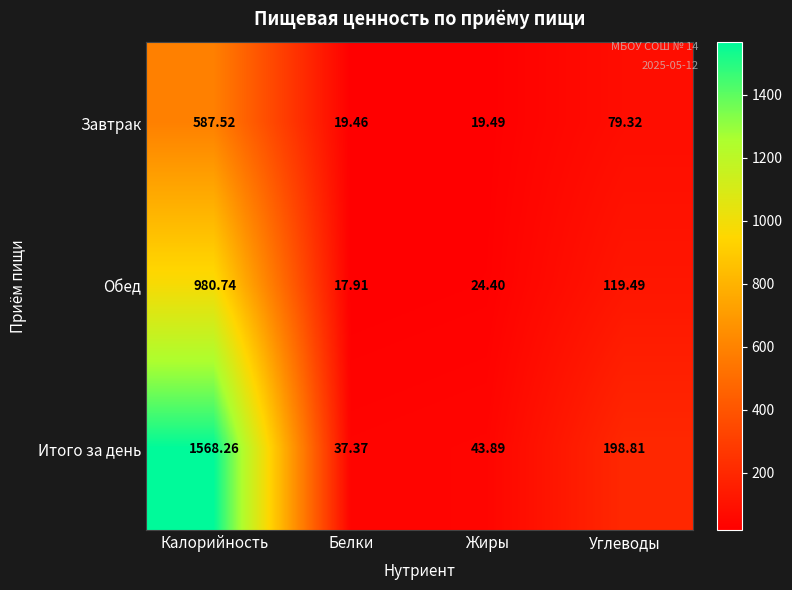

Where does the Завтрак series first go above 79?

Калорийность